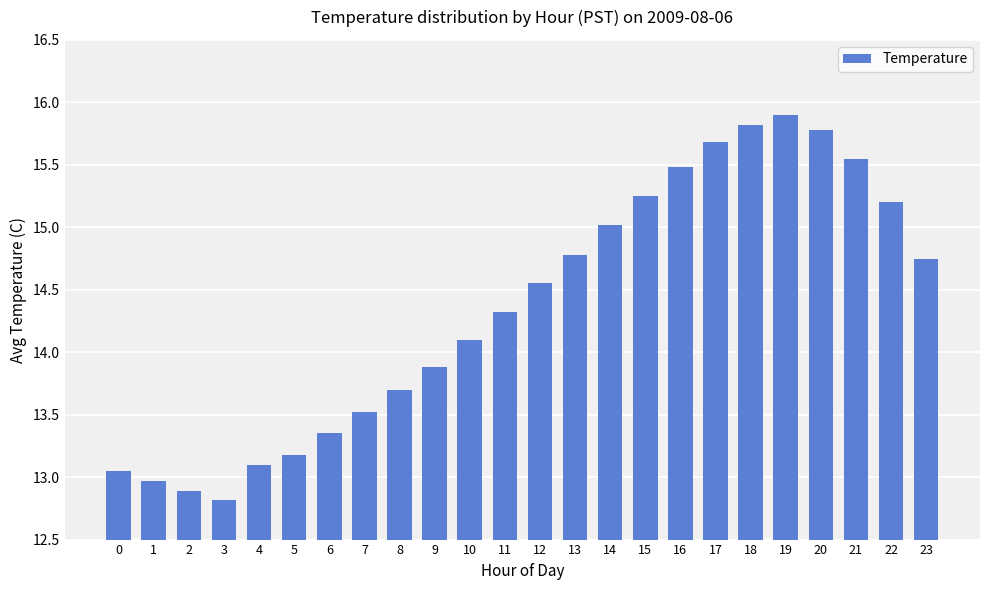

The chart shows a value of 5.4 at 5. True or false?

False